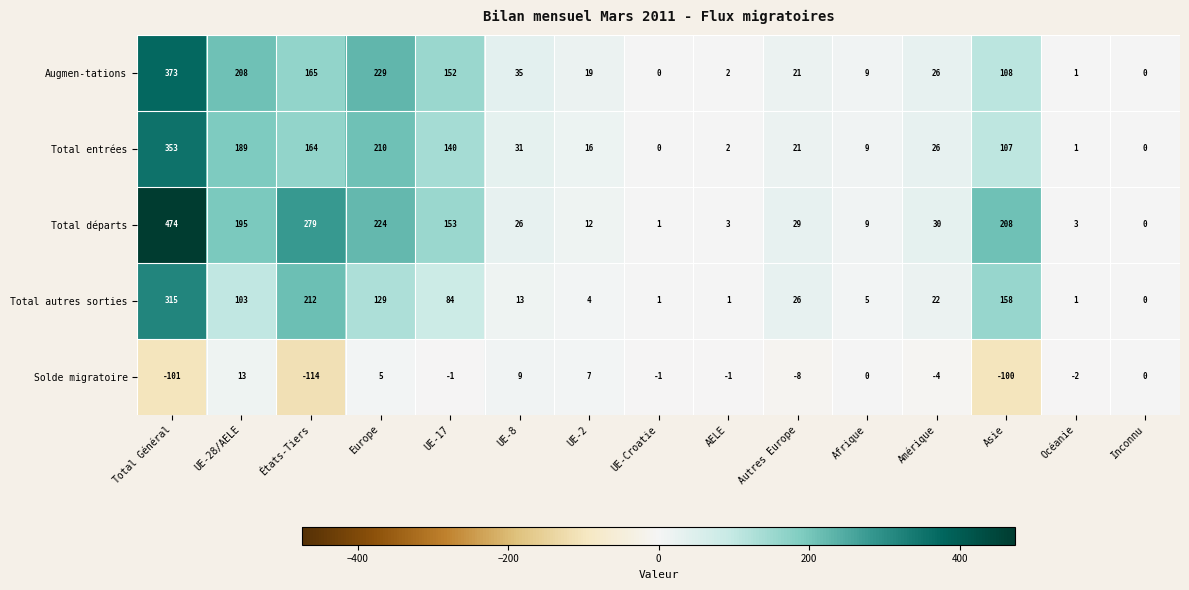

Count the number of categories in the chart.

15